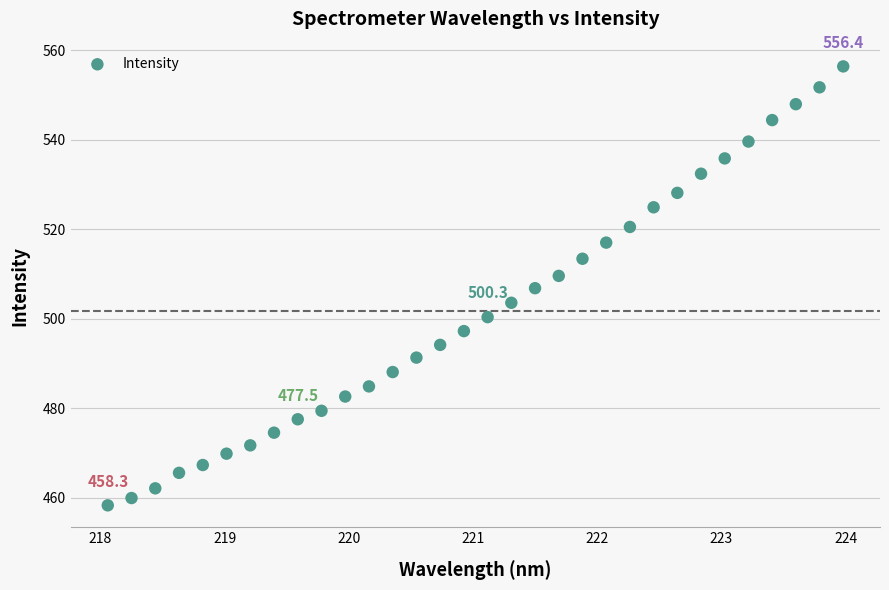

What is the range of X values (max minus min)?

5.9